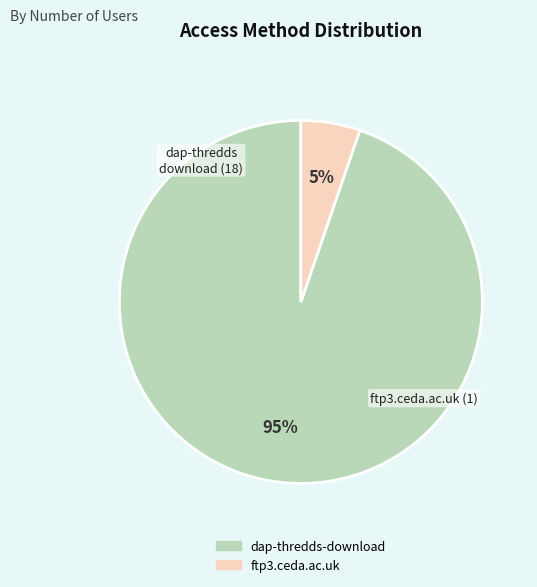

To the nearest percent, what is the combined percentage of dap-thredds-download and ftp3.ceda.ac.uk?

100%